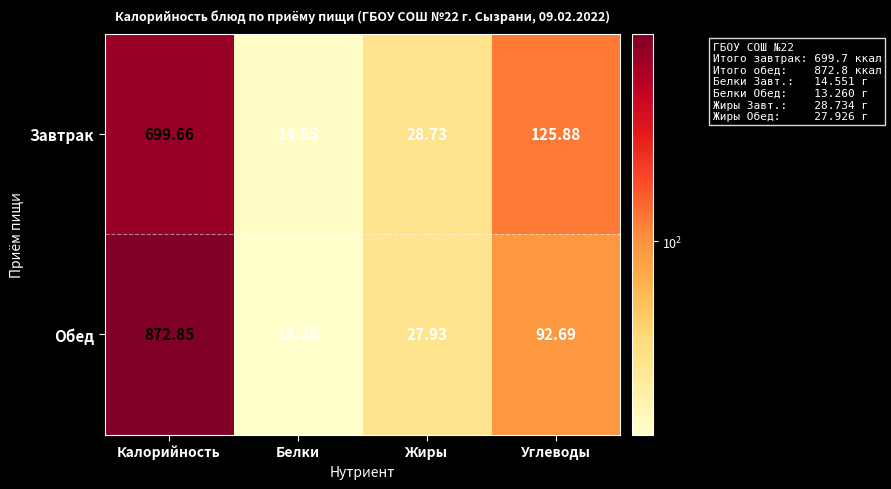

At which label does Обед first exceed 92?

Калорийность